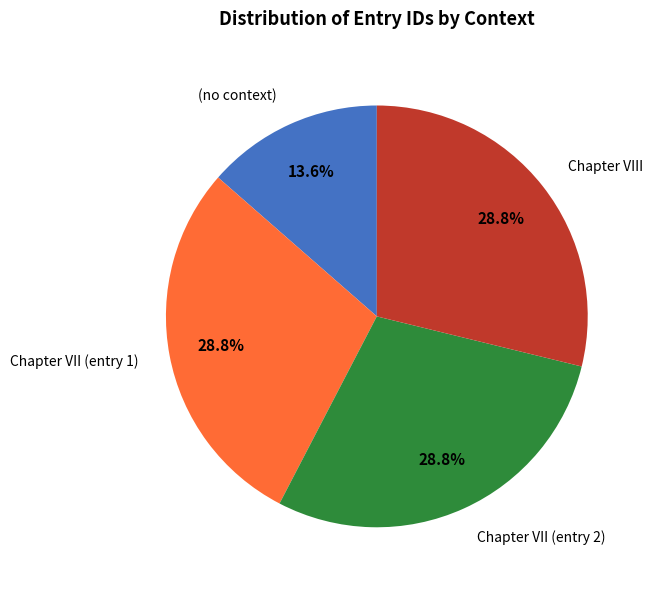

How many slices are in this pie chart?

4